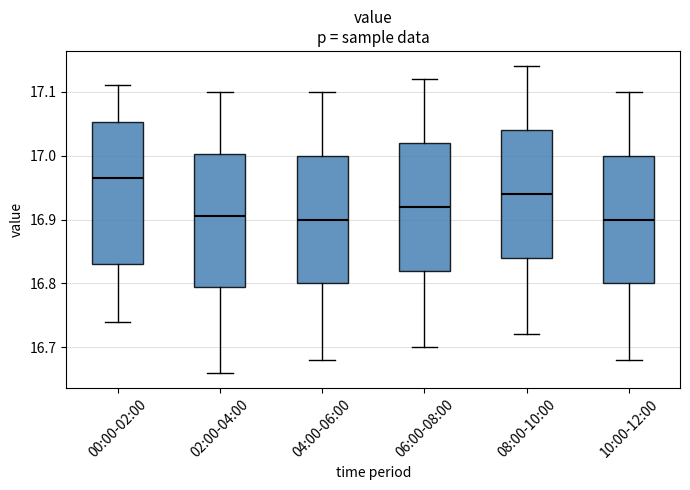

Where does the upper whisker of the box for 10:00-12:00 end on the y-axis? The values are not printed on the chart, so give them approximately, as read against the axis.

17.10